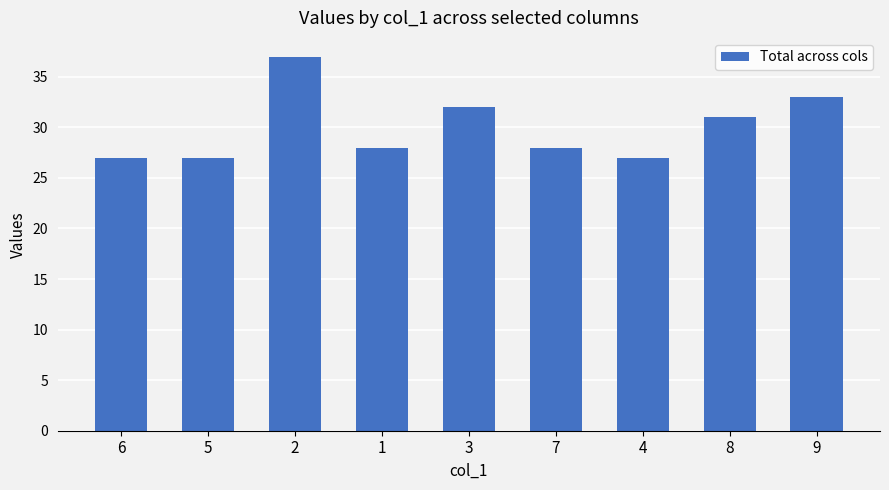

What is the greatest value displayed?

37